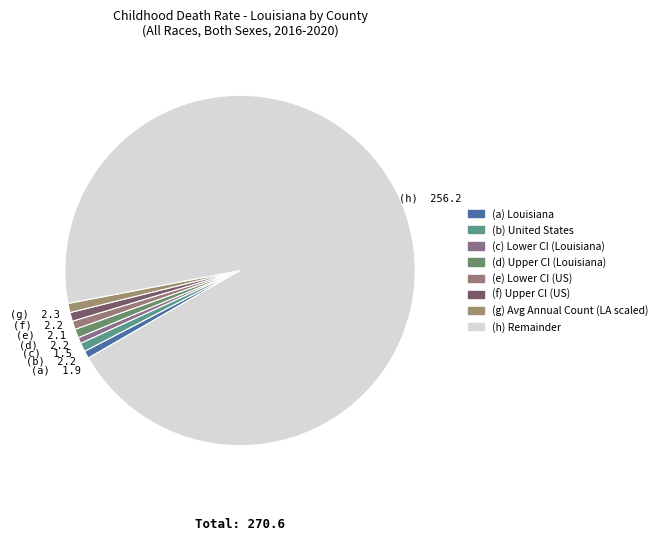

Count the number of slices in the pie.

8